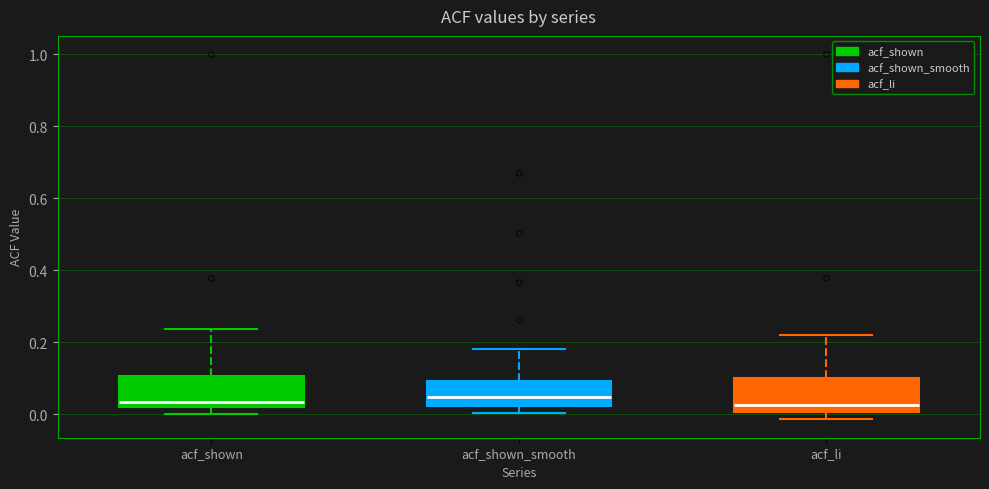

Reading left to right, read every box against the y-axis: the position of its median line, the range the box covers, and the ends of its whiskers. The values are not printed on the chart, so give them approximately, as read against the axis.

acf_shown: median 0.04, box 0.02 to 0.10, whiskers 0.00 to 0.24
acf_shown_smooth: median 0.04, box 0.02 to 0.10, whiskers 0.00 to 0.18
acf_li: median 0.02, box 0.00 to 0.10, whiskers -0.02 to 0.22